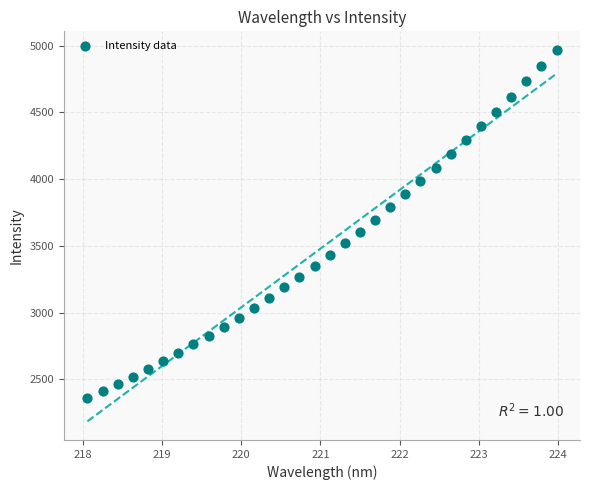

What is the range of X values (max minus min)?

5.9